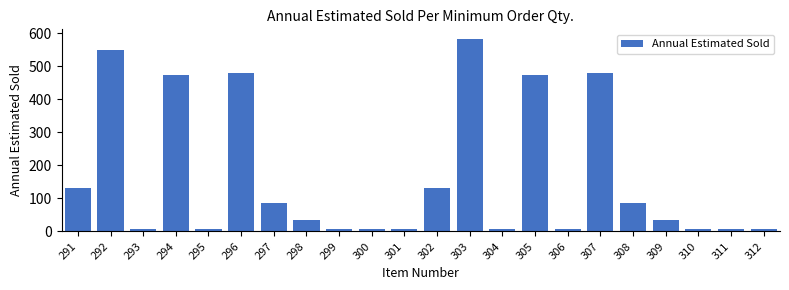

Between 308 and 295, which is larger?

308